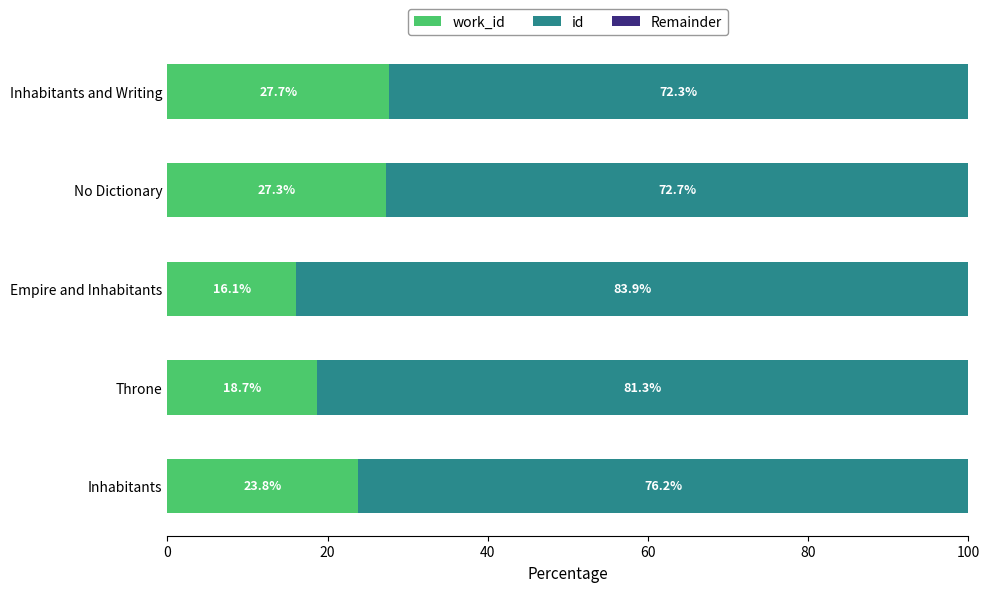

Count the number of categories in the chart.

5